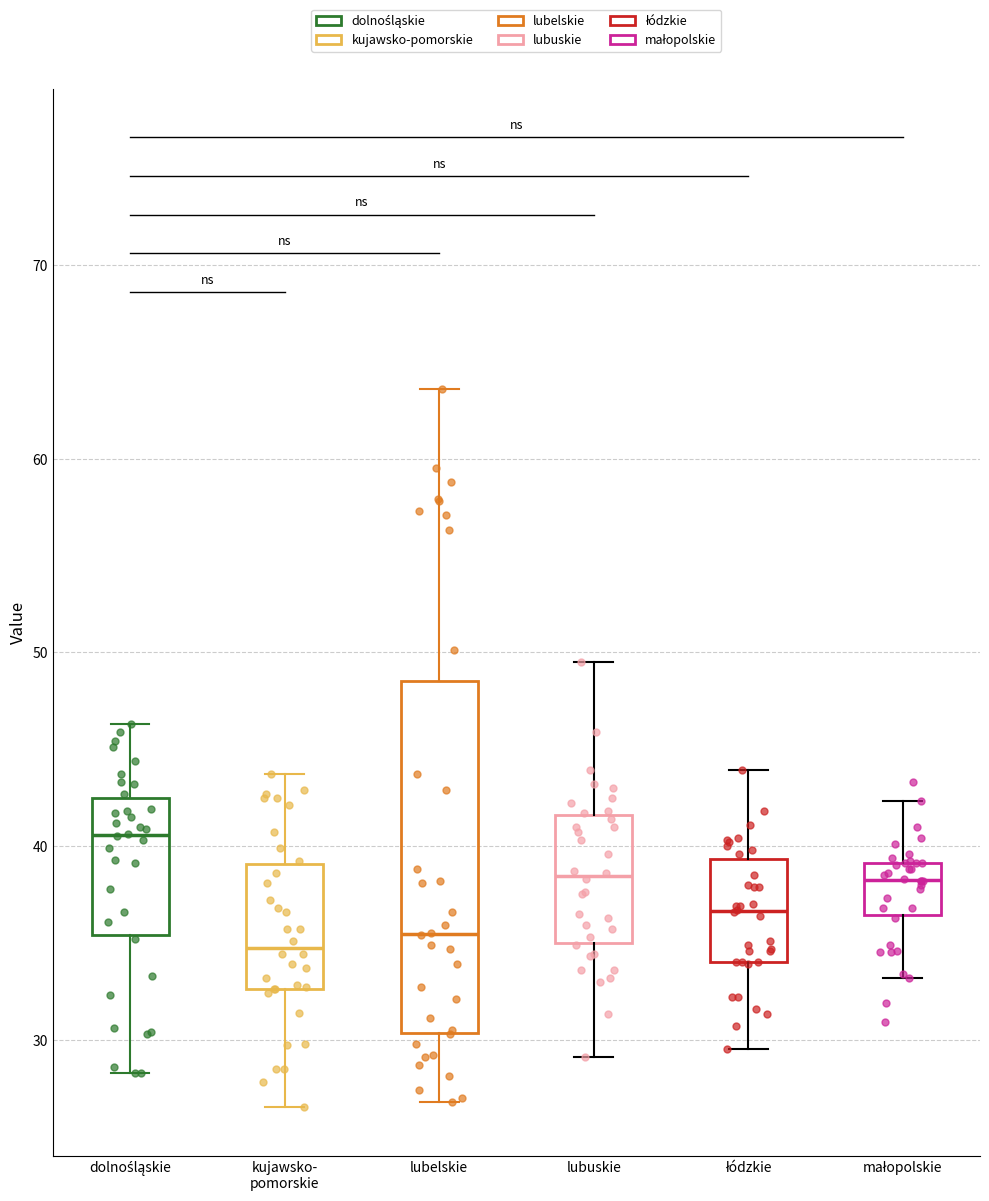

Comparing the boxes themselves (not the whiskers), which one is the tallest?

lubelskie